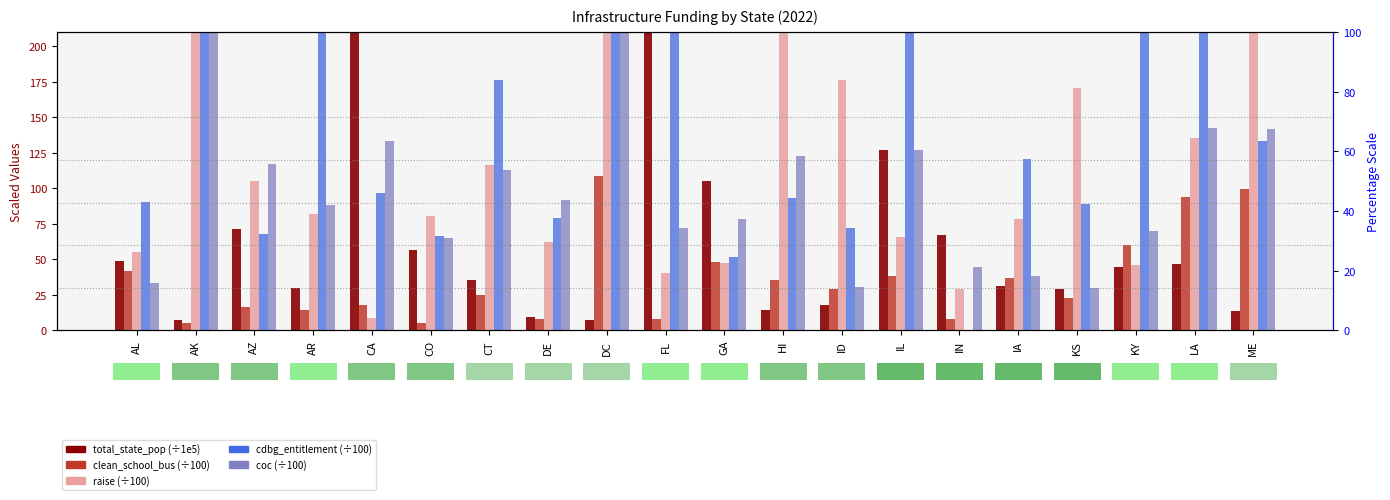

What are all the series names shown in the legend?

total_state_pop (÷1e5), clean_school_bus (÷100), raise (÷100), cdbg_entitlement (÷100), coc (÷100)